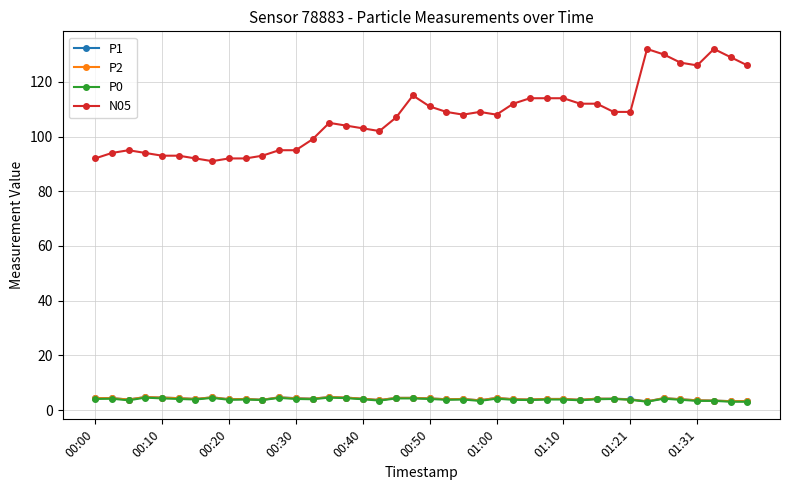

What is the value of the P1 point at the 16th from the left?

4.6